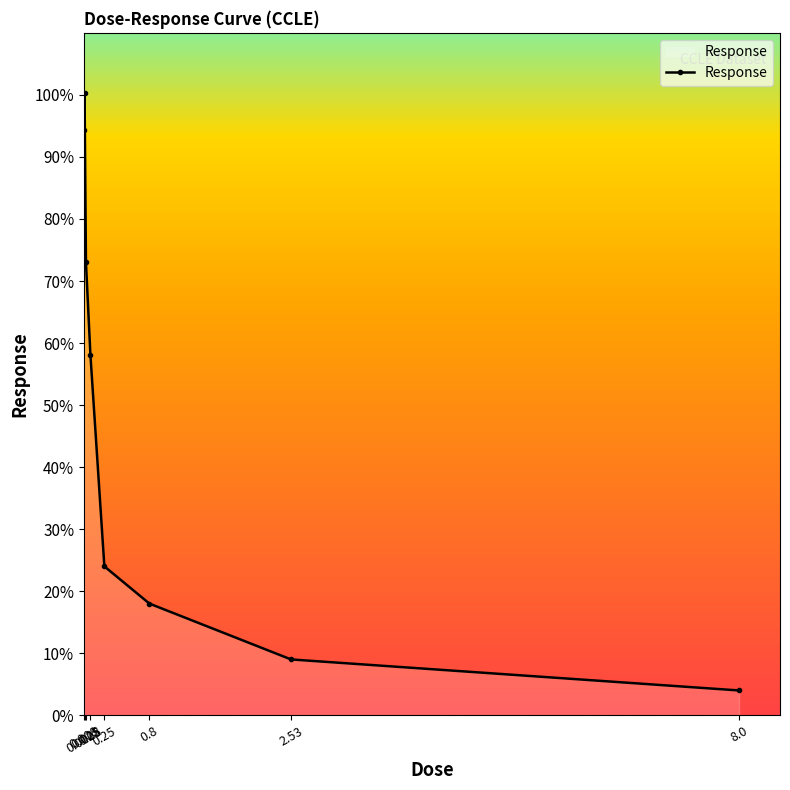

At which label is the value closest to 52?

0.08